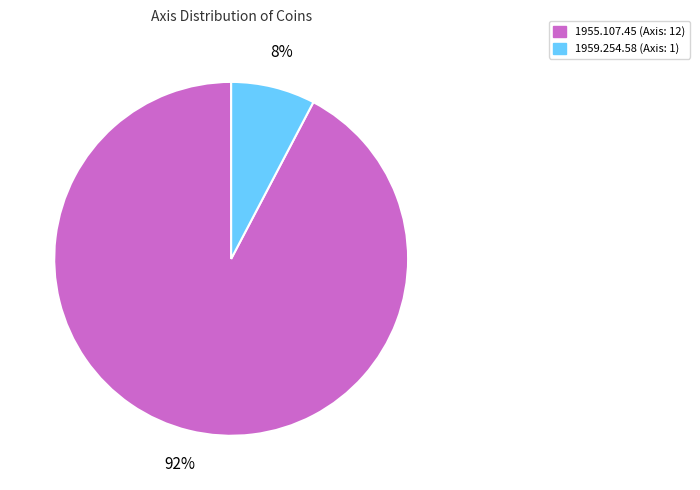

True or false: 1959.254.58 (Axis: 1) accounts for 8% of the total.

True